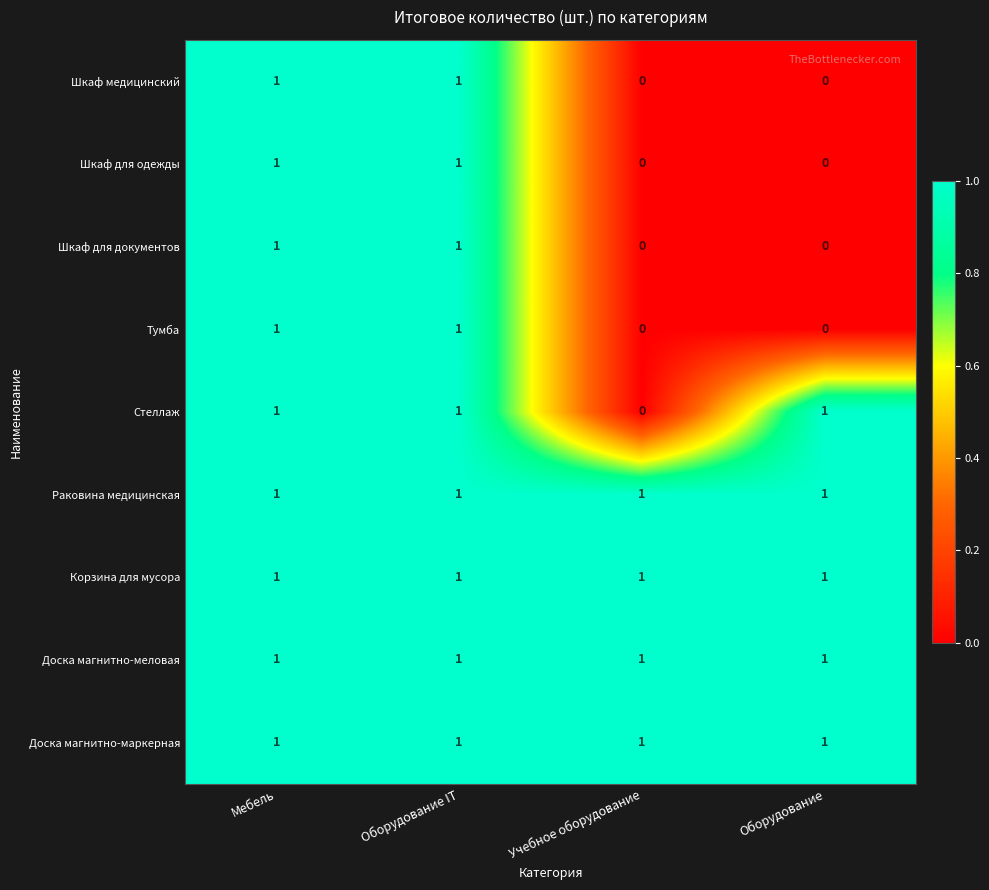

Count the Шкаф для документов values in the range 0 to 1.

4